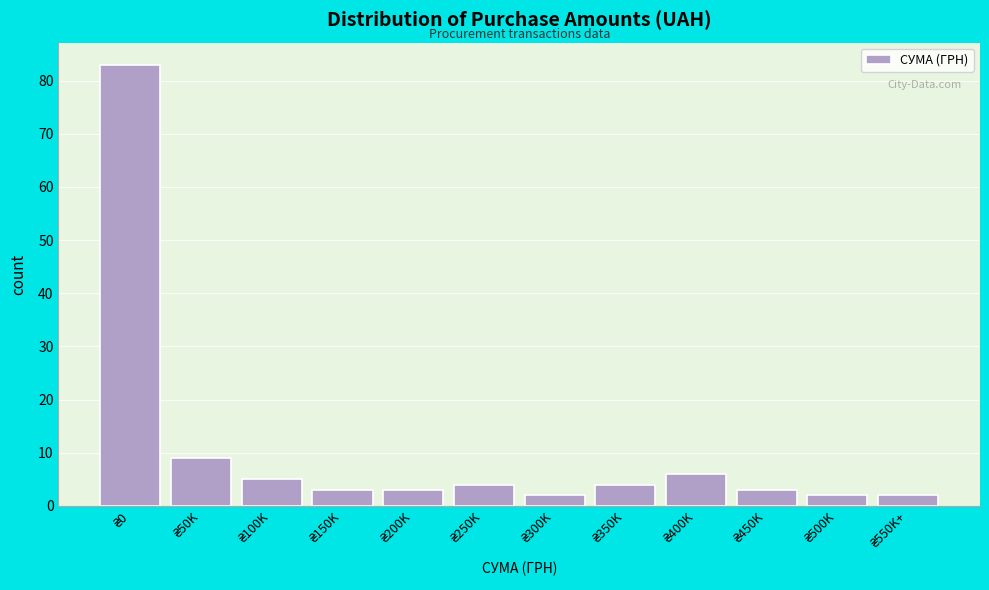

Reading left to right, extract all data points from this chart.

83	9	5	3	3	4	2	4	6	3	2	2